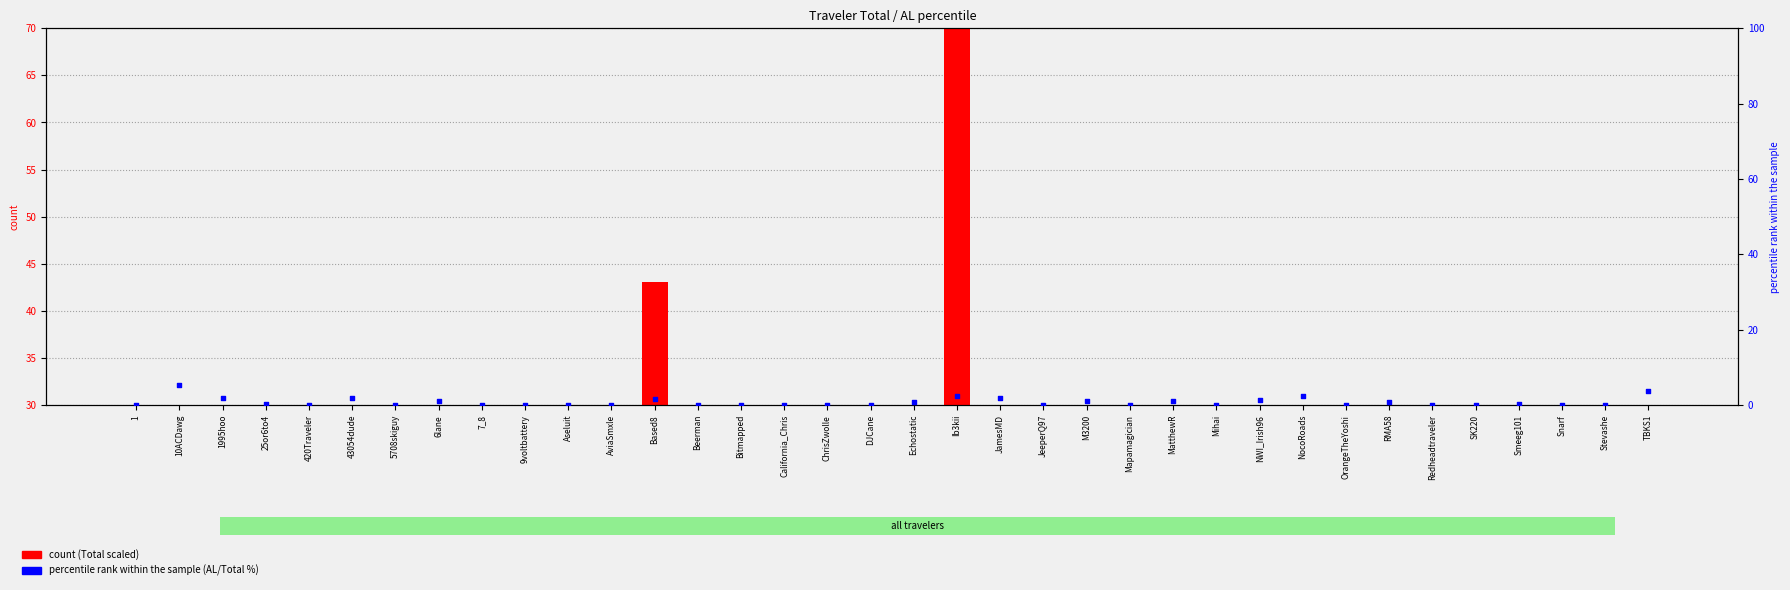

At how many categories does at least one series exceed 29?

2